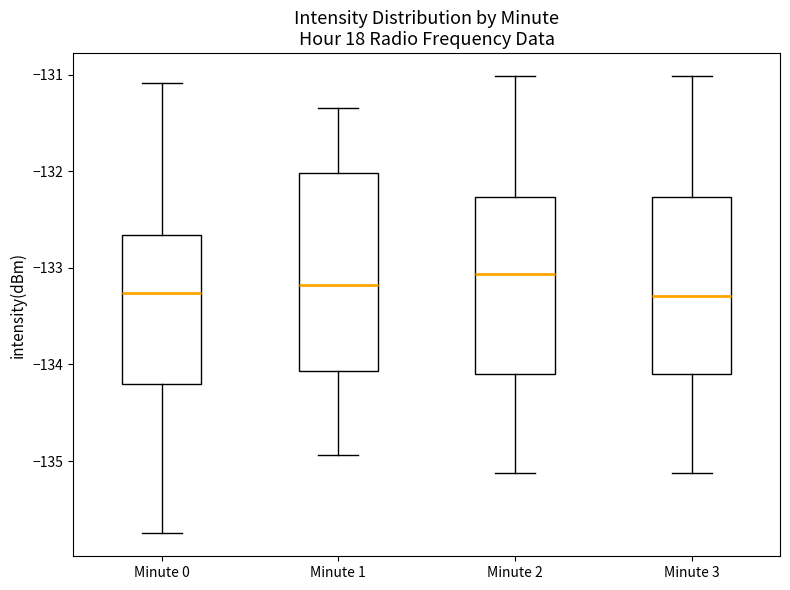

Reading left to right, transcribe this box plot: for each box, give where its median line is, the range the box spans, and where its two whiskers end, as read against the y-axis. The values are not printed on the chart, so give them approximately, as read against the axis.

Minute 0: median -133.3, box -134.2 to -132.7, whiskers -135.7 to -131.1
Minute 1: median -133.2, box -134.1 to -132.0, whiskers -134.9 to -131.3
Minute 2: median -133.1, box -134.1 to -132.3, whiskers -135.1 to -131.0
Minute 3: median -133.3, box -134.1 to -132.3, whiskers -135.1 to -131.0